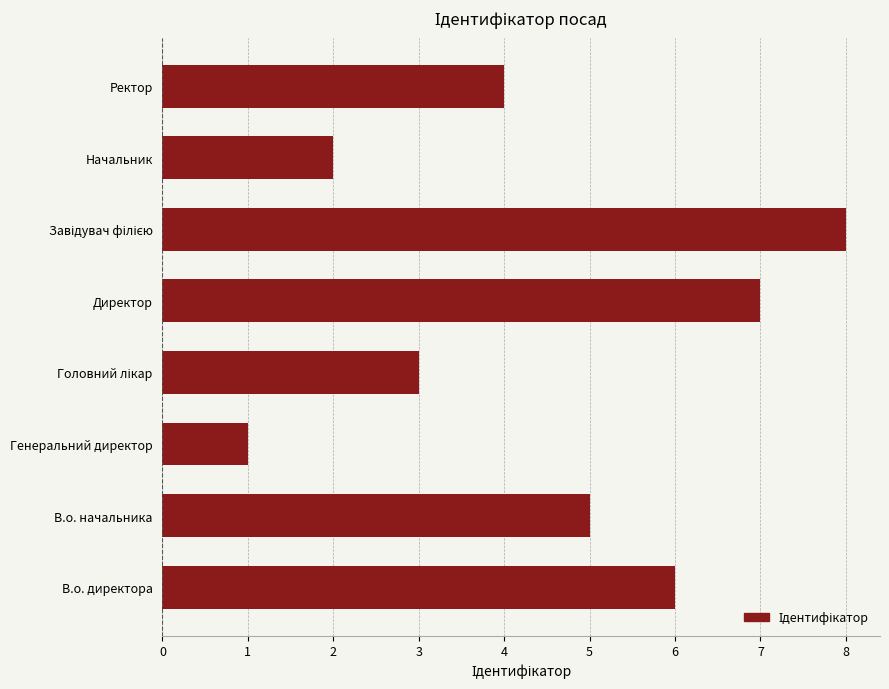

How many series are shown in this chart?

1